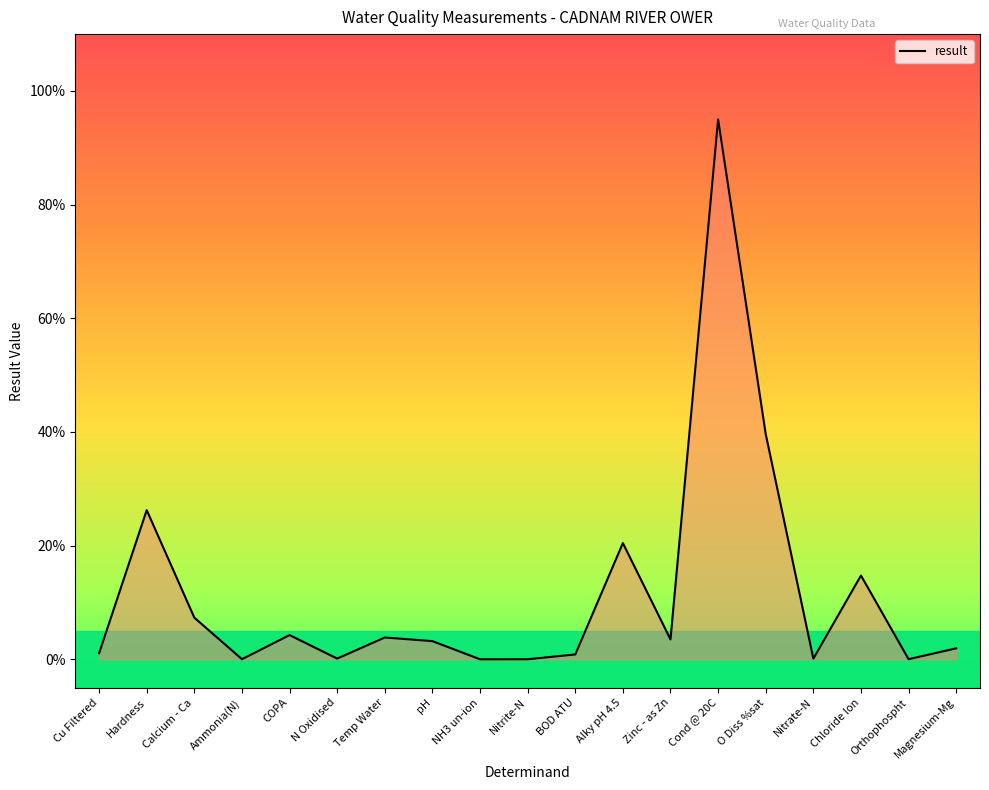

What is the change in value from Temp Water to Magnesium-Mg?

-1.9